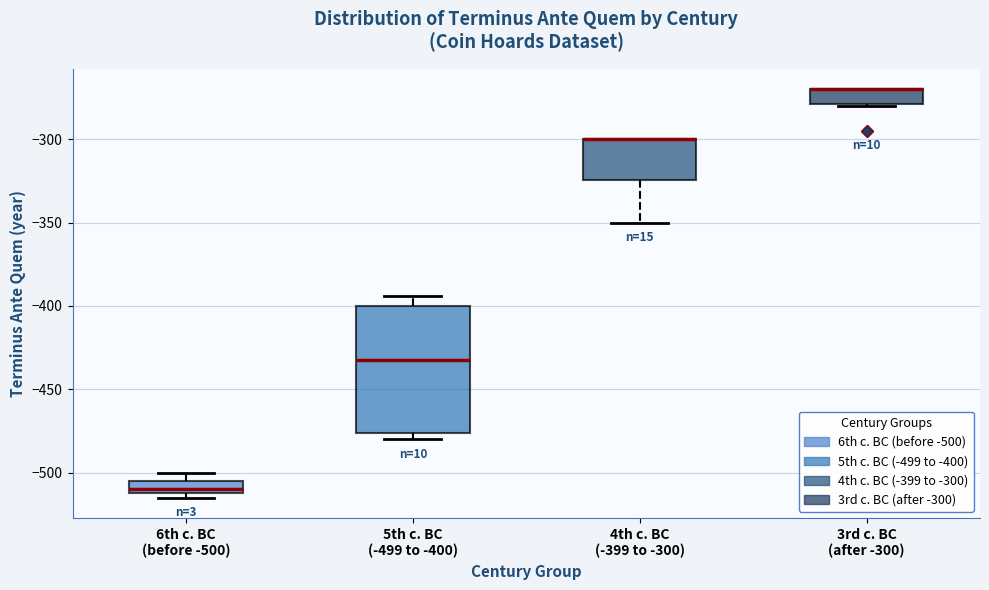

Reading left to right, read every box against the y-axis: the position of its median line, the range the box covers, and the ends of its whiskers. The values are not printed on the chart, so give them approximately, as read against the axis.

6th c. BC (before -500): median -510 (just above the box's lower edge), box -510 to -505, whiskers -515 to -500
5th c. BC (-499 to -400): median -430, box -475 to -400, whiskers -480 to -395
4th c. BC (-399 to -300): median -300 (drawn on the box's upper edge), box -325 to -300, whiskers -350 to -300
3rd c. BC (after -300): median -270 (drawn on the box's upper edge), box -280 to -270, whiskers -280 to -270